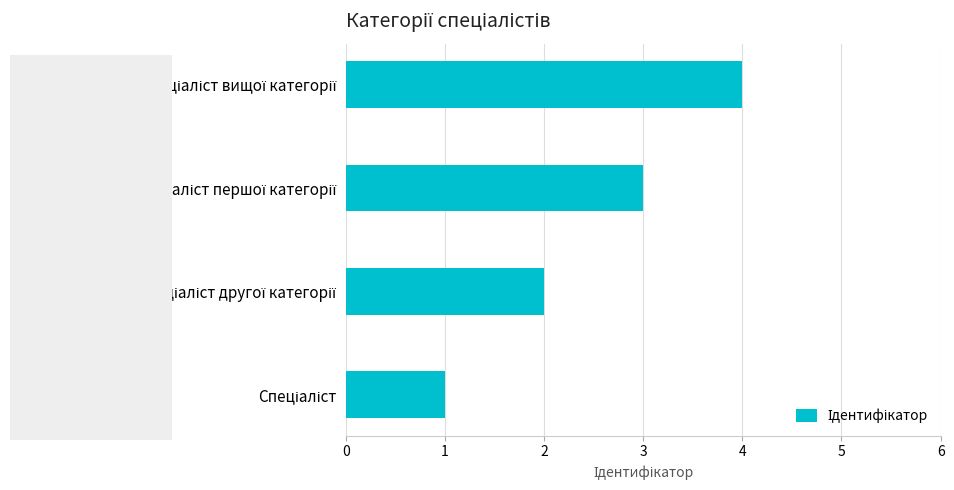

What is the difference between the maximum and minimum values?

3